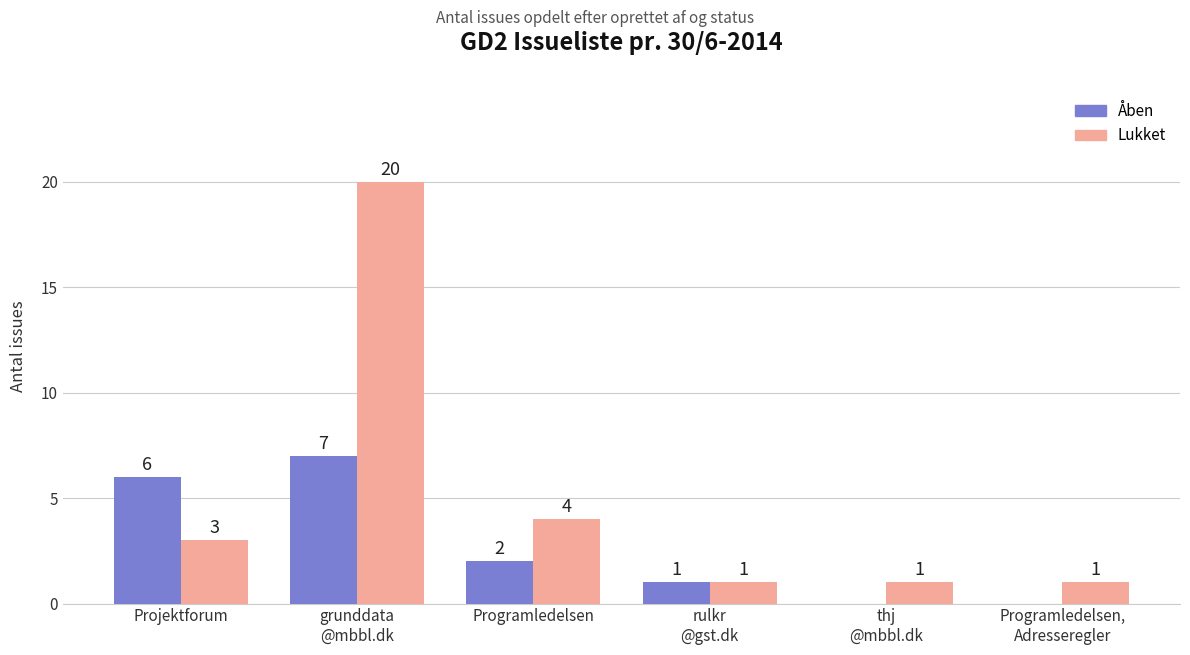

What is the sum of all Åben values?

16